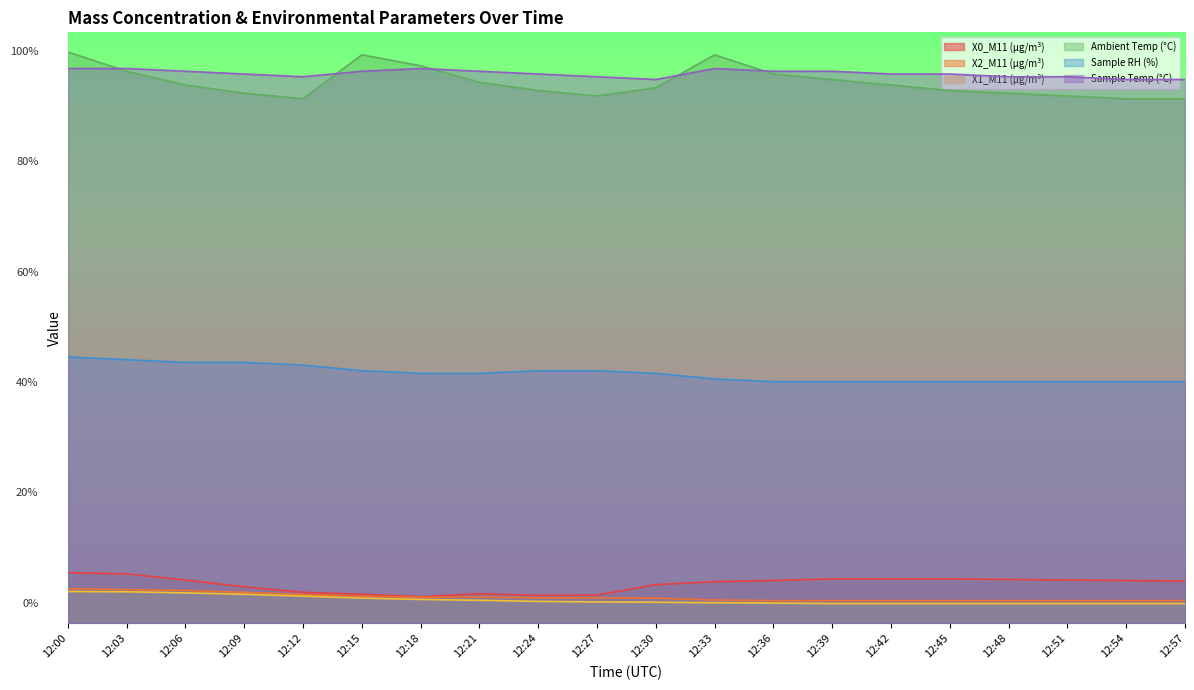

What is the difference between the second highest and second lowest values in the Sample RH (%) series?

1.1